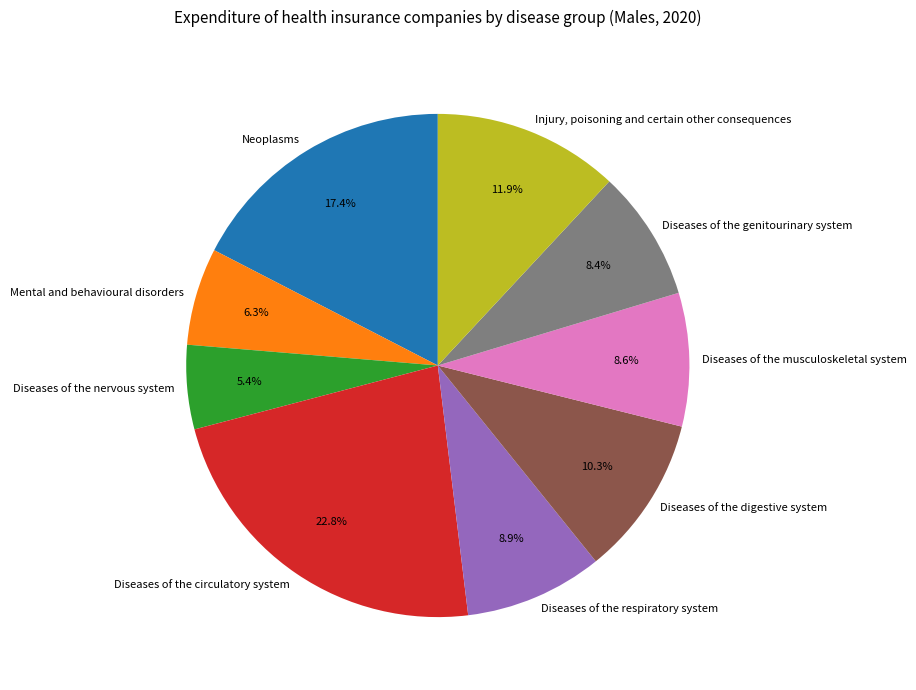

To the nearest percent, what portion does Diseases of the digestive system represent?

10%